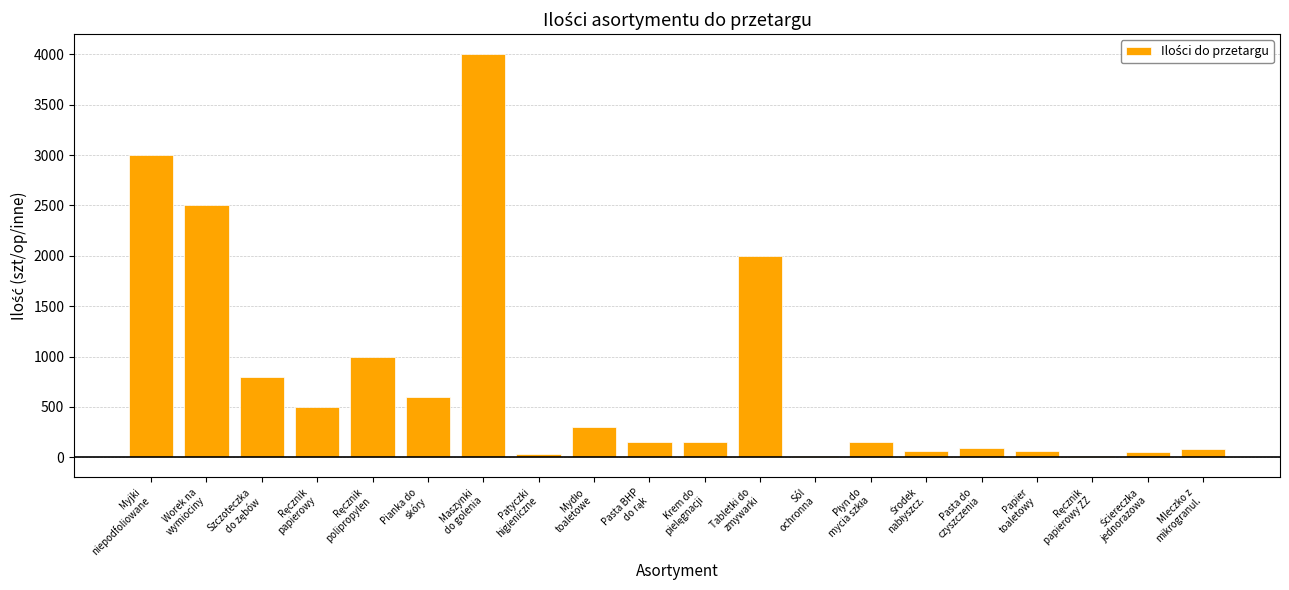

What is the sum of all values?

15555